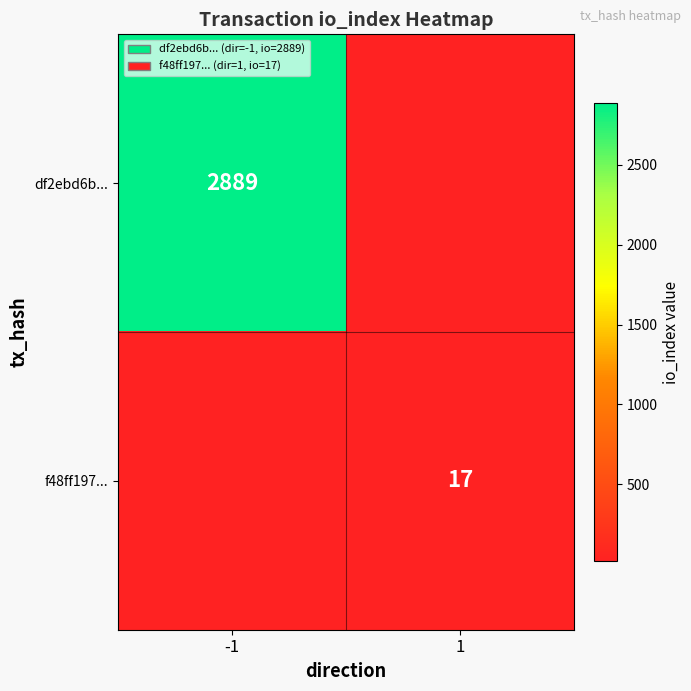

Read the f48ff197... value at 1.

17.0